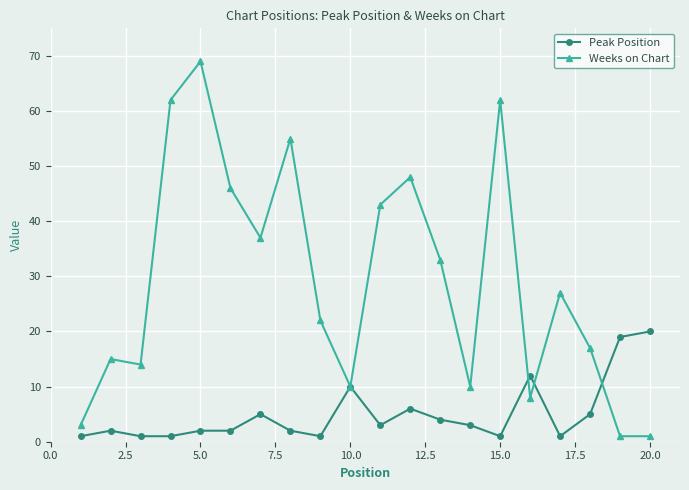

Rank the series by their maximum value, from highest to lowest.

Weeks on Chart, Peak Position